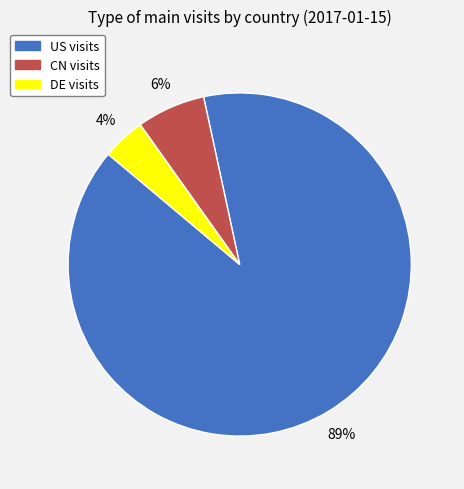

Do DE visits and US visits together represent more than half of the pie?

Yes